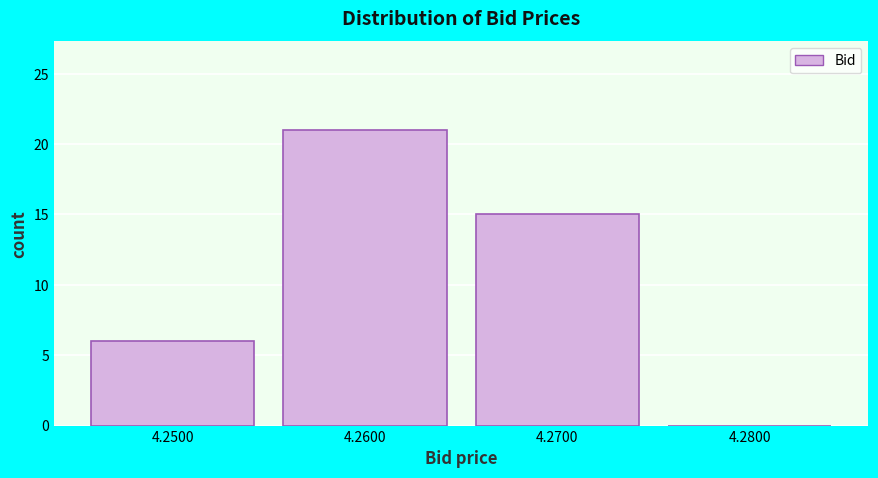

Reading left to right, extract all data points from this chart.

4.2500=6	4.2600=21	4.2700=15	4.2800=0